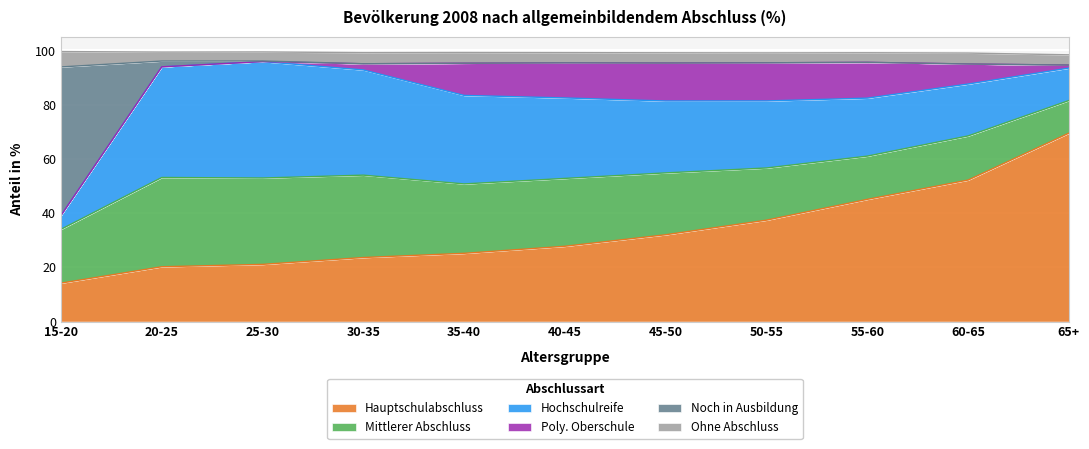

The value of Ohne Abschluss at 20-25 is 5.1. True or false?

False